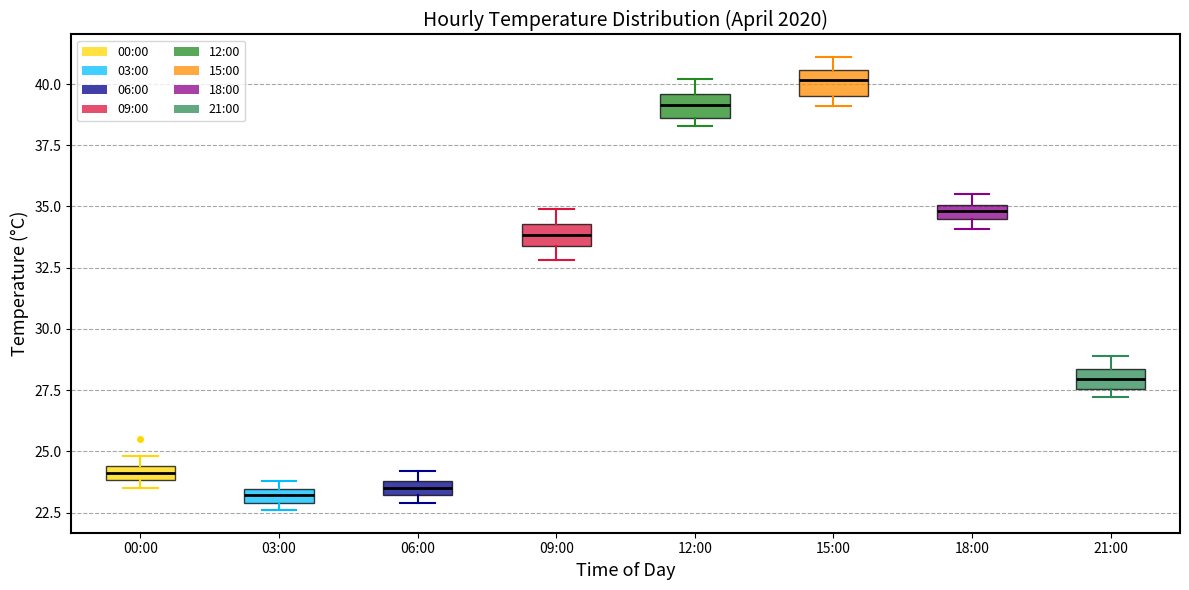

Where is the lower edge of the box for 21:00 on the y-axis? The values are not printed on the chart, so give them approximately, as read against the axis.

27.5